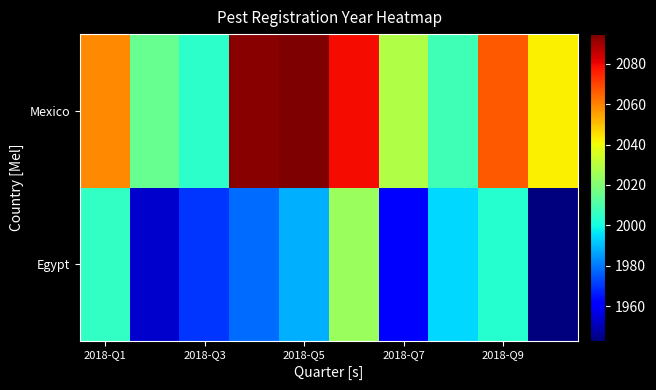

How many data points does each series have?

10